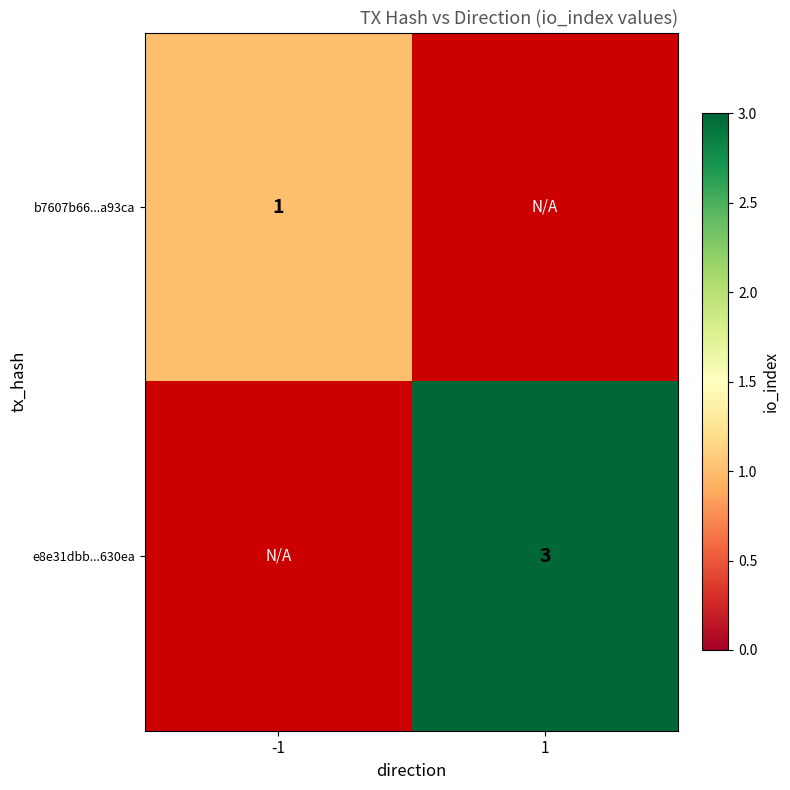

Is it true that b7607b66...a93ca equals 1 at -1?

True